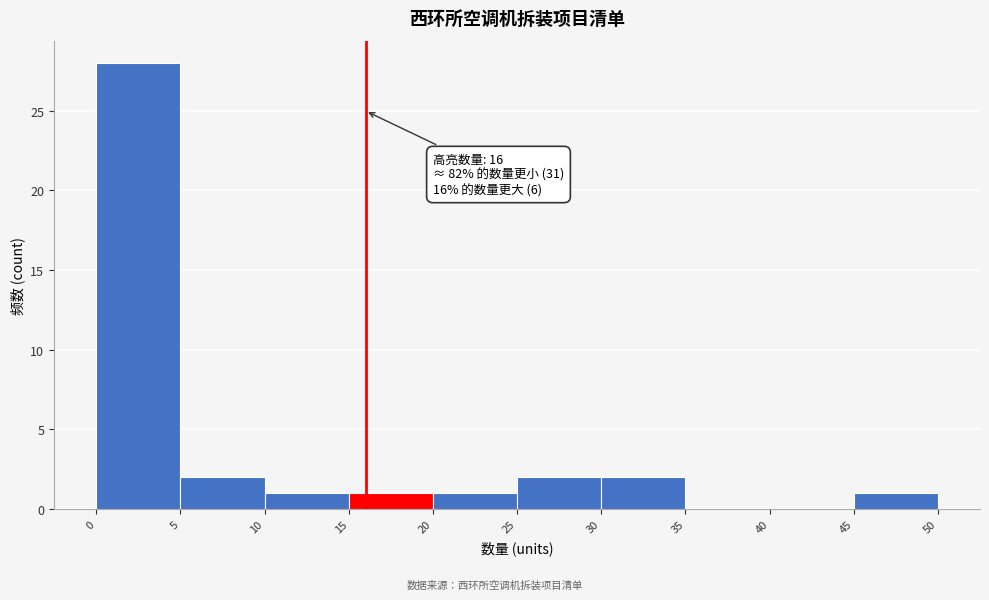

Which range on the x-axis has the tallest bar?

0 to 5